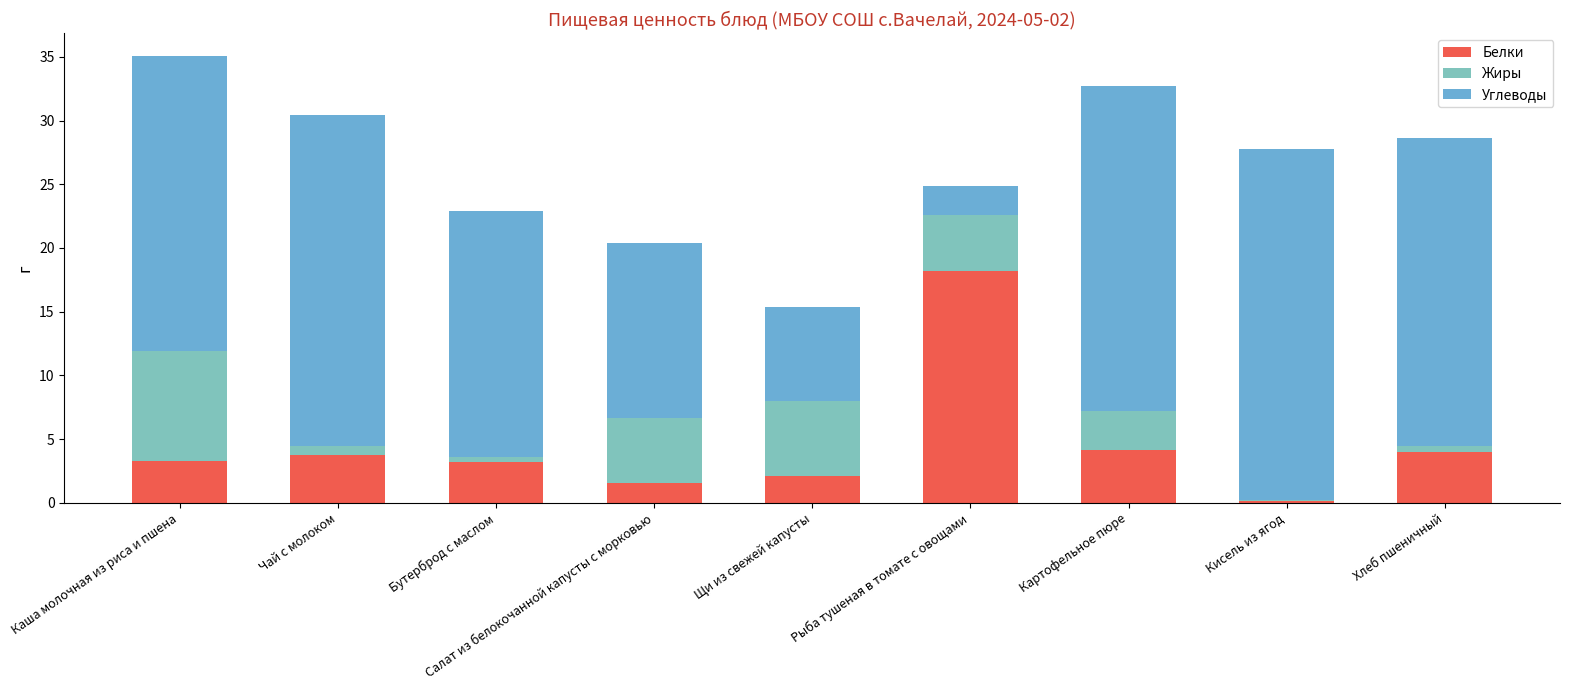

What is the highest value of the Белки series?

18.2